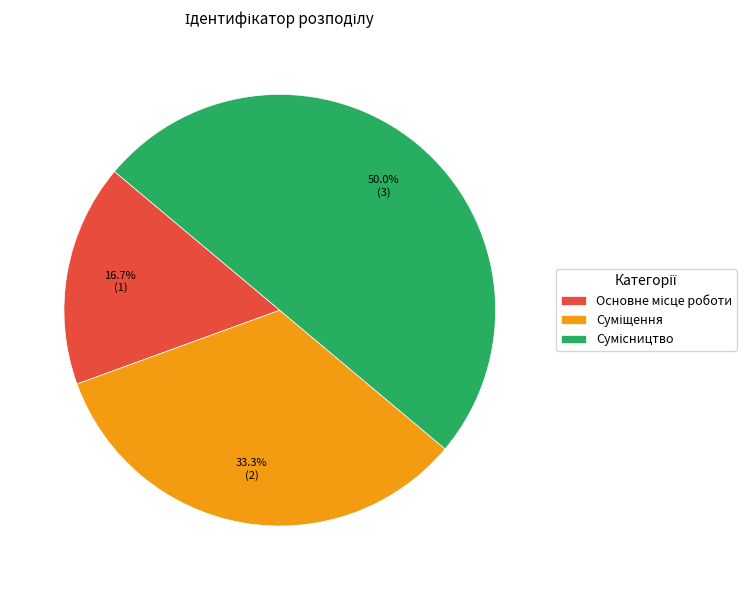

The Основне місце роботи slice represents 17% of the pie. True or false?

True